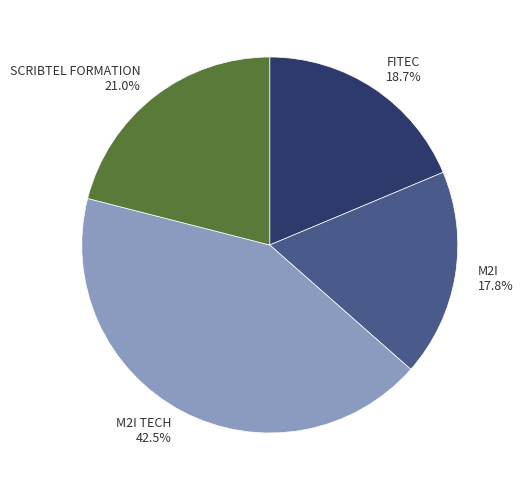

To the nearest percent, what is the difference between the FITEC and M2I TECH slice percentages?

24%